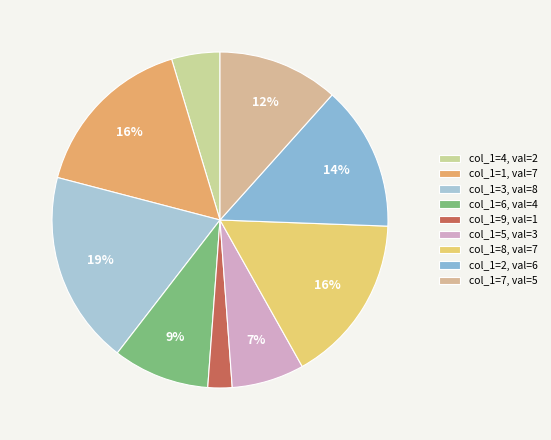

Count the number of slices in the pie.

9